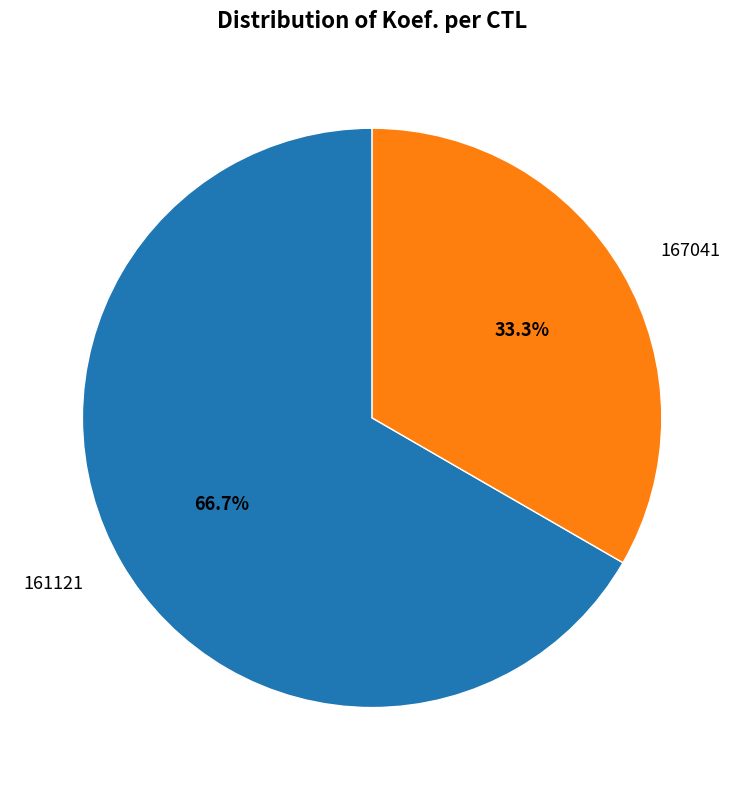

Count the number of slices in the pie.

2